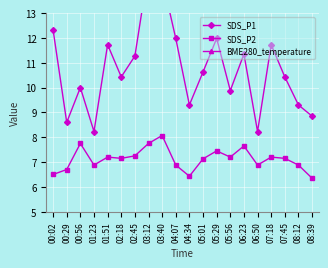

Which series has the largest range (max minus min)?

SDS_P1